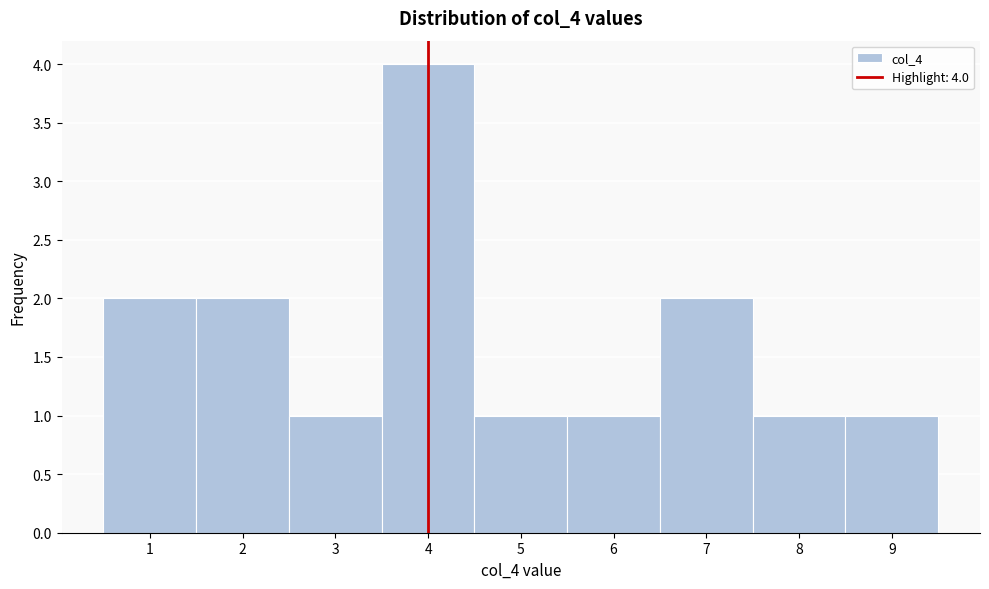

Over which range of the x-axis is the bar tallest?

3.5 to 4.5